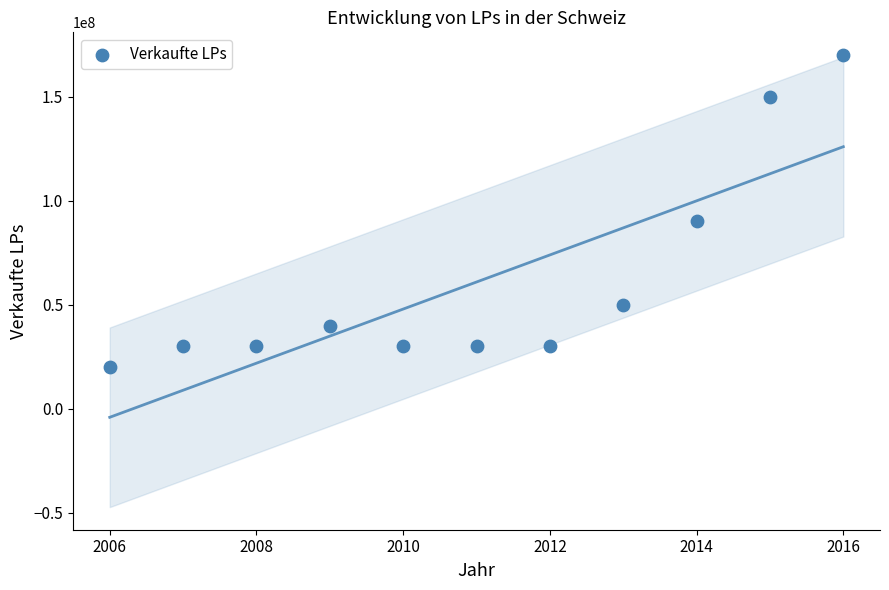

What is the average X value?

2011